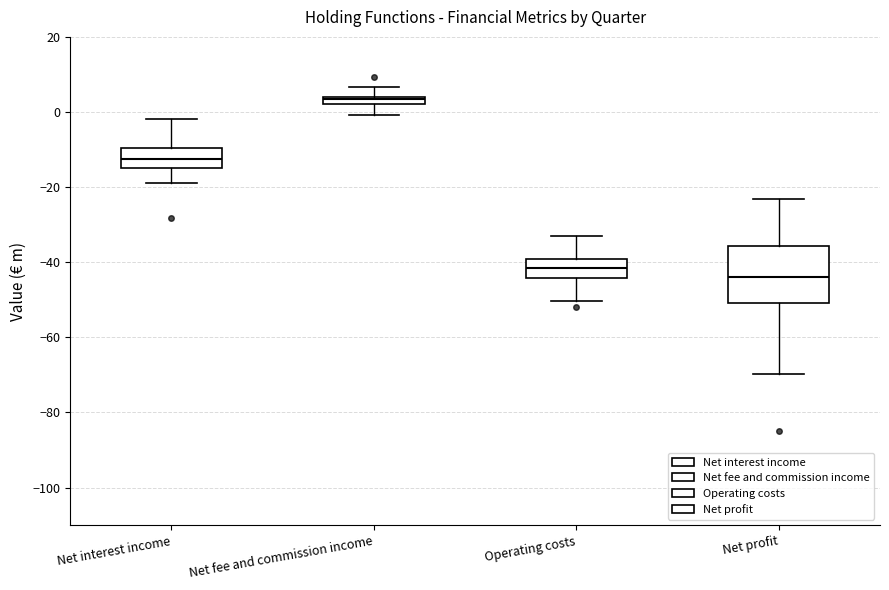

Which box's median line is the highest?

Net fee and commission income